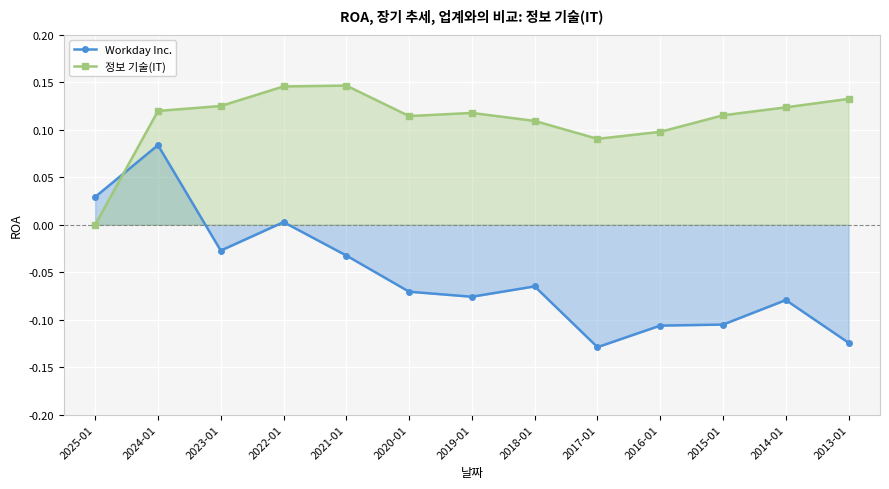

Which series changed the most between 2021-01 and 2020-01?

Workday Inc.